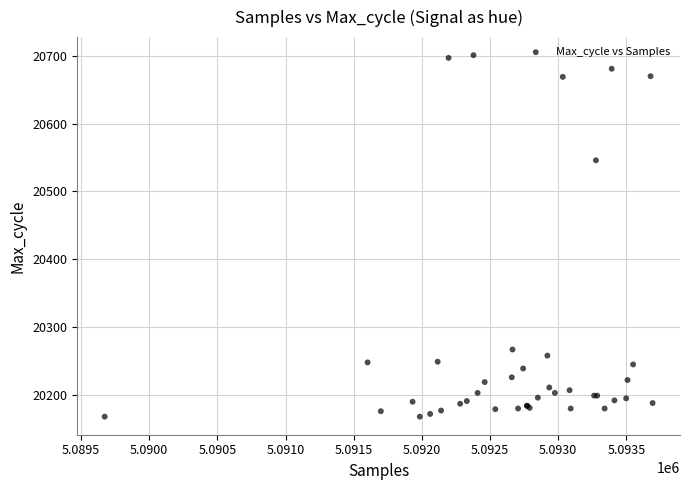

What Y value in the scatter plot is closest to 20434?

20546